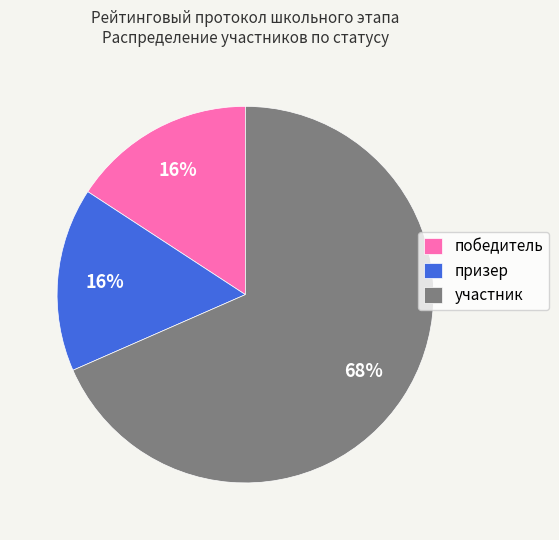

To the nearest percent, what portion does участник represent?

68%